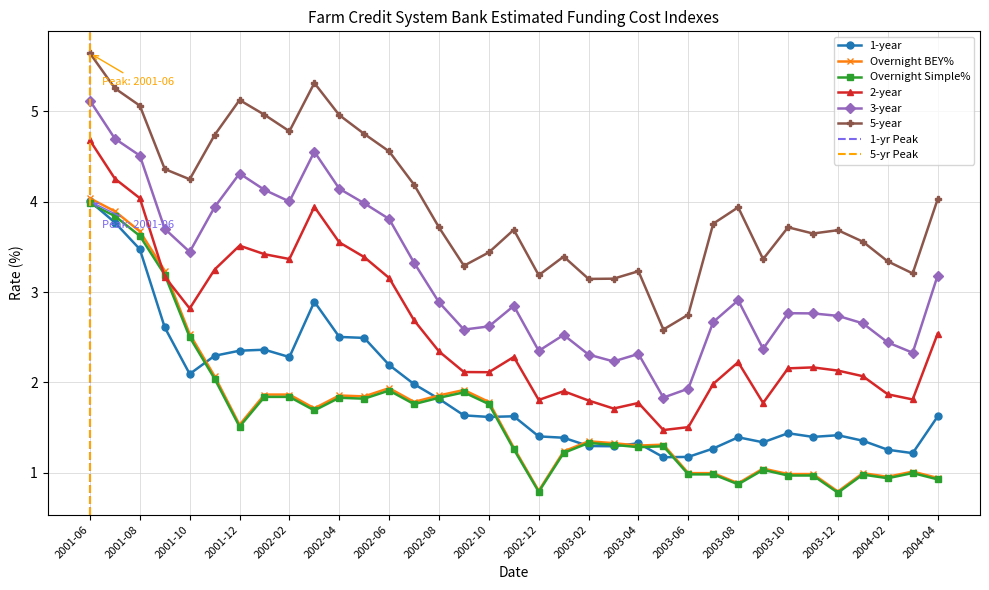

What is the total value across all series at 2004-01?

11.6